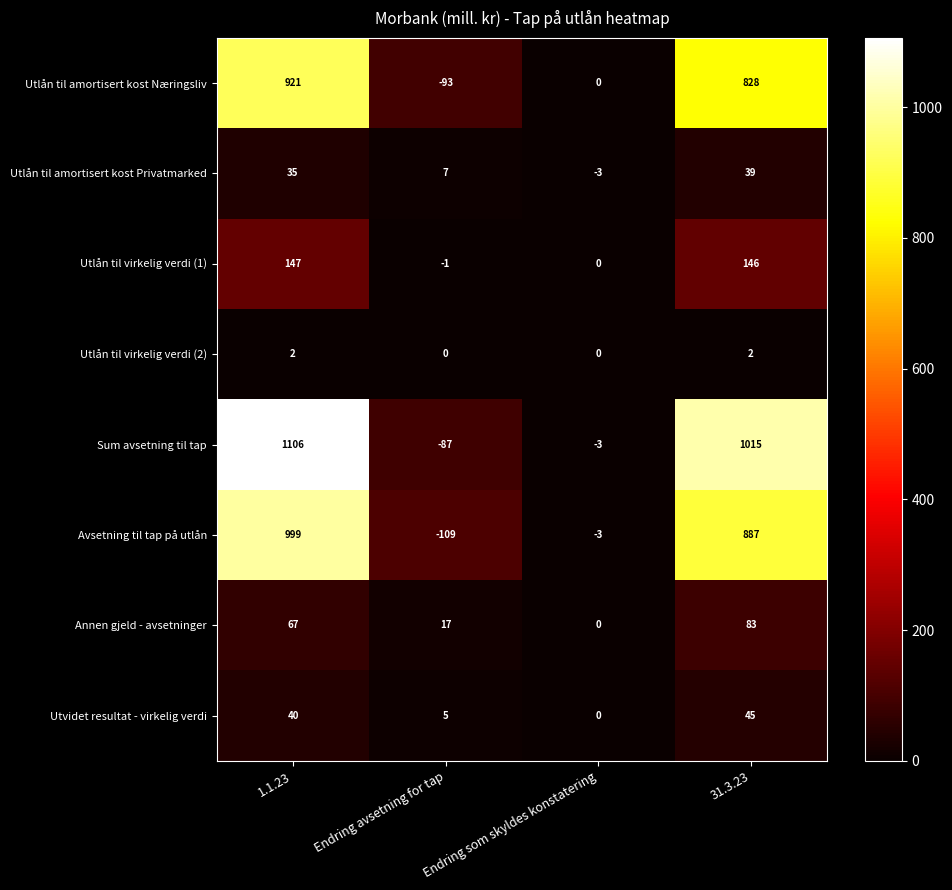

How many Utlån til virkelig verdi (2) values are between 0 and 2?

4